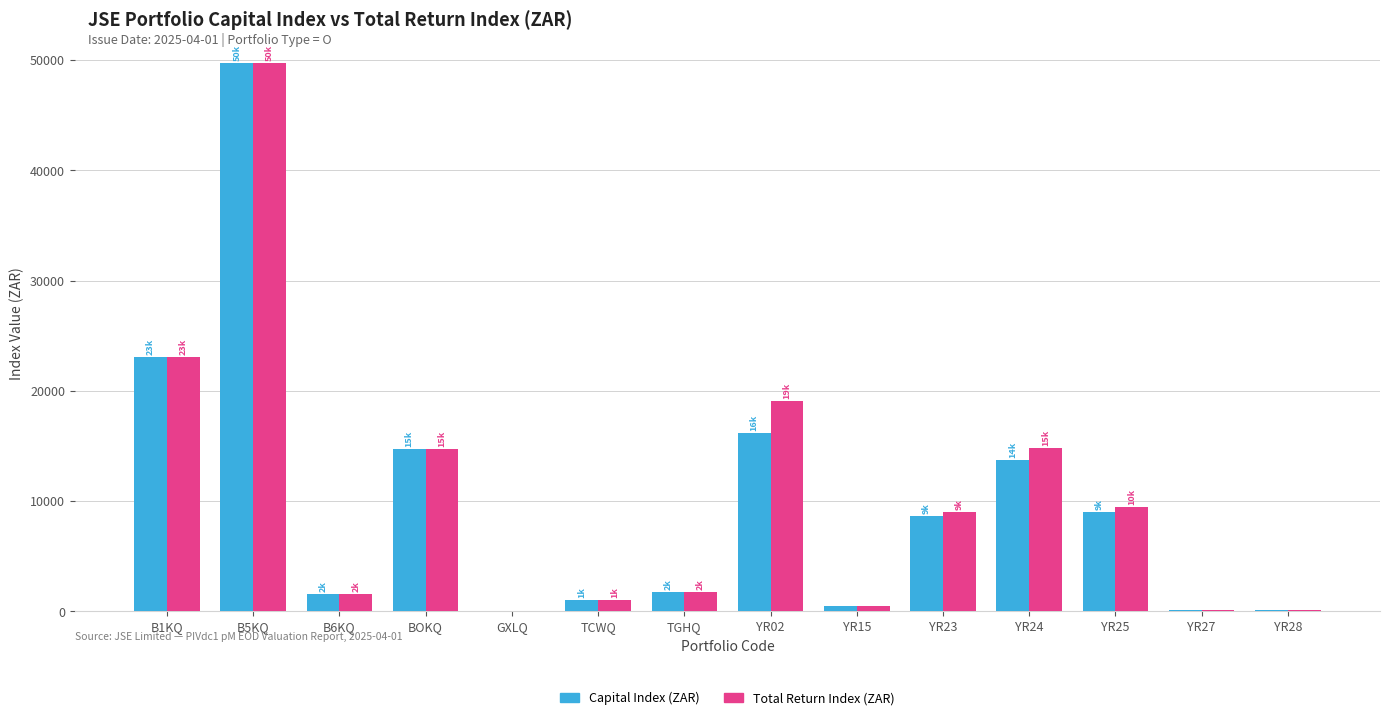

Read the Capital Index (ZAR) value at TGHQ.

1750.0